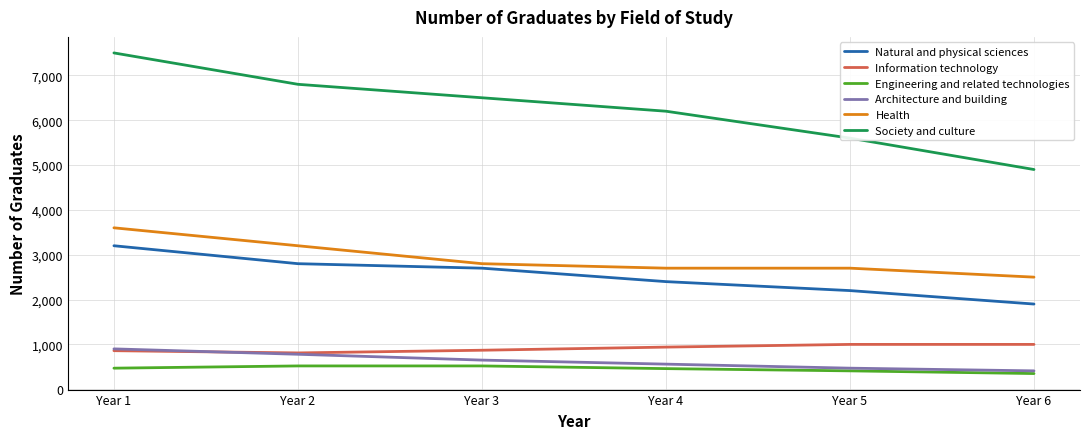

What is the lowest value of the Society and culture series?

4900